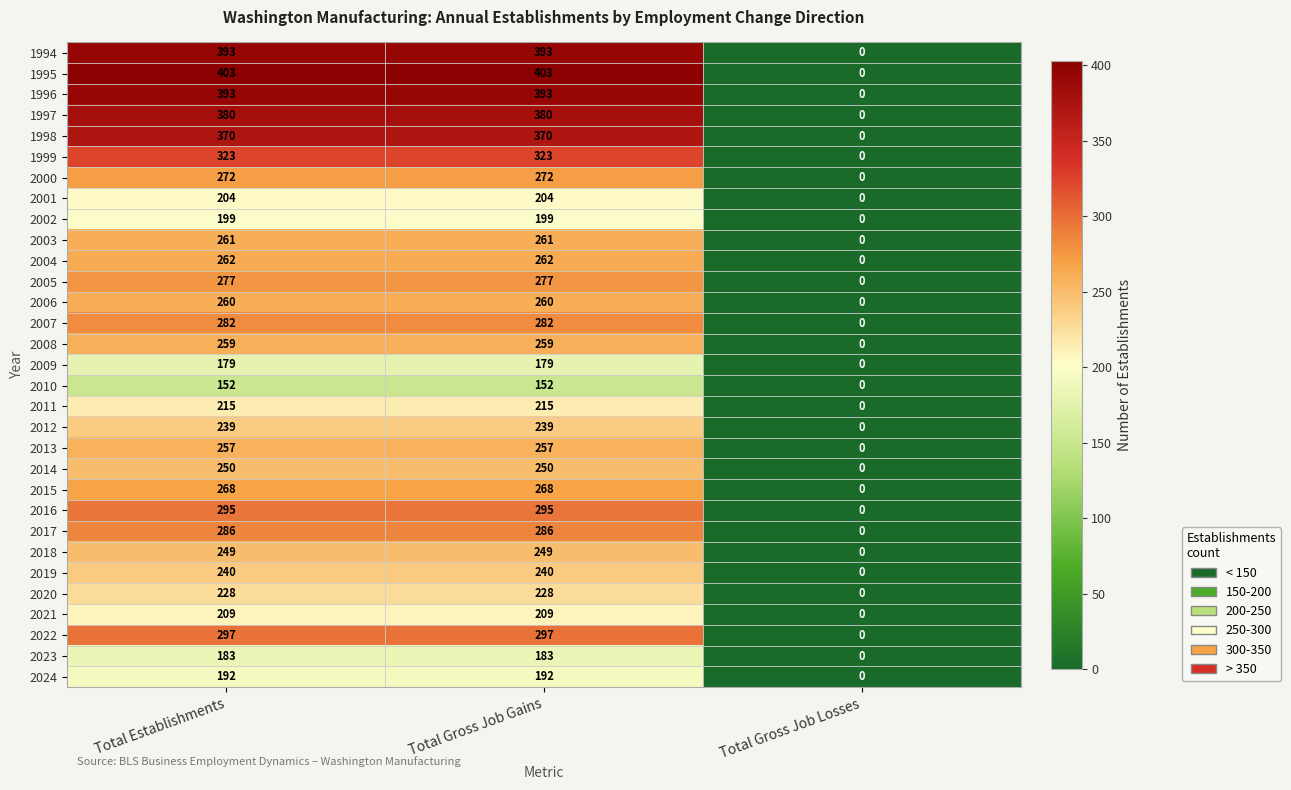

What is the difference between the maximum and minimum values in the 1995 series?

403